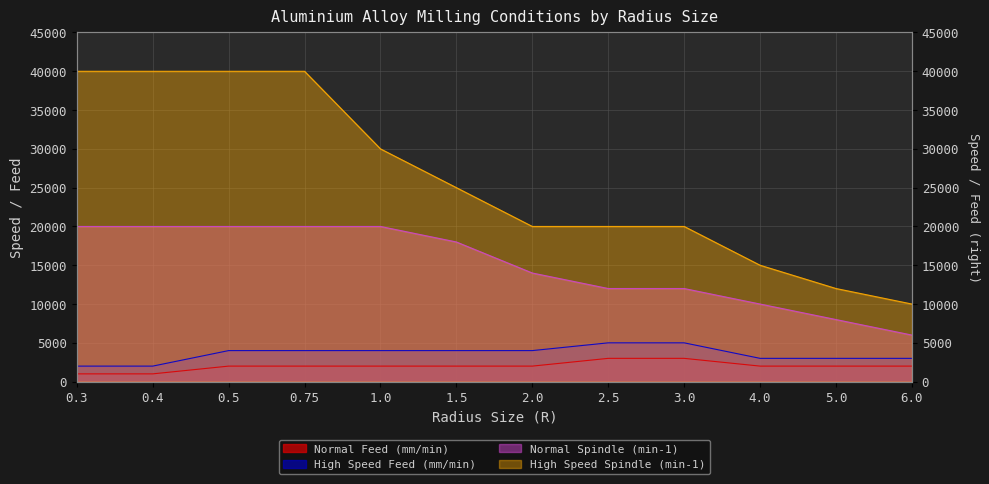

Which series has the largest total across all categories?

High Speed Spindle (min-1)